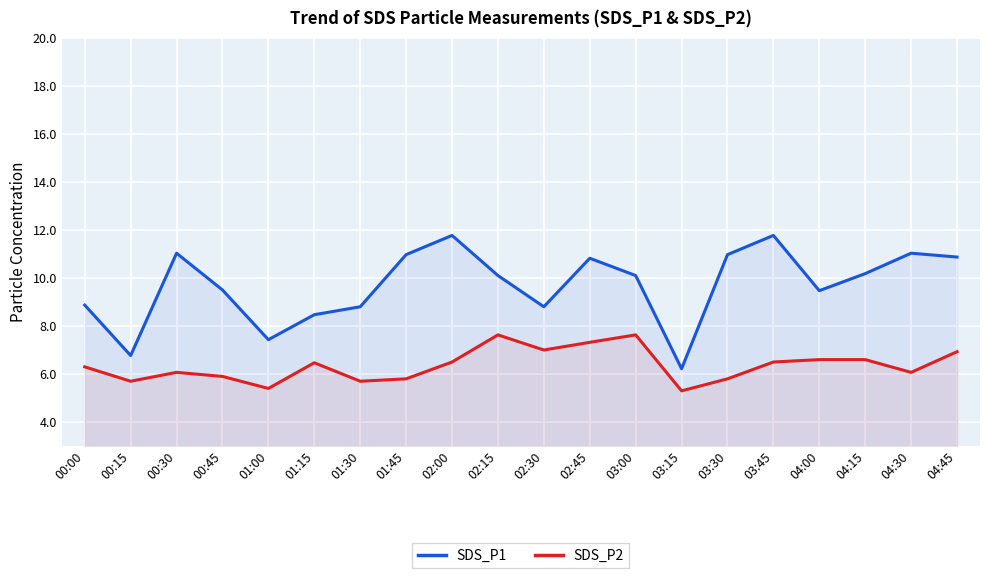

What is the value of the SDS_P1 point at the 5th from the left?

7.4